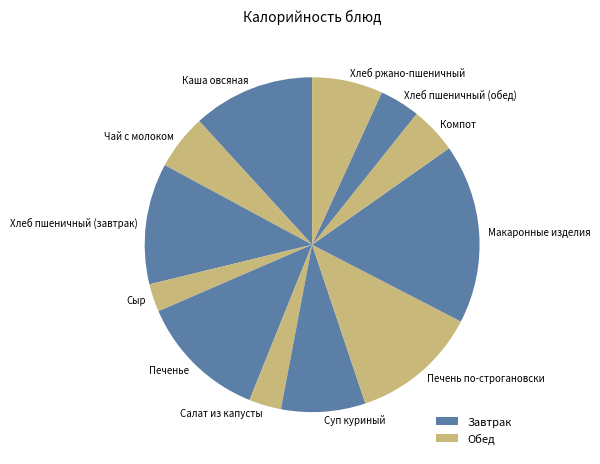

Which slice is the largest?

Макаронные изделия